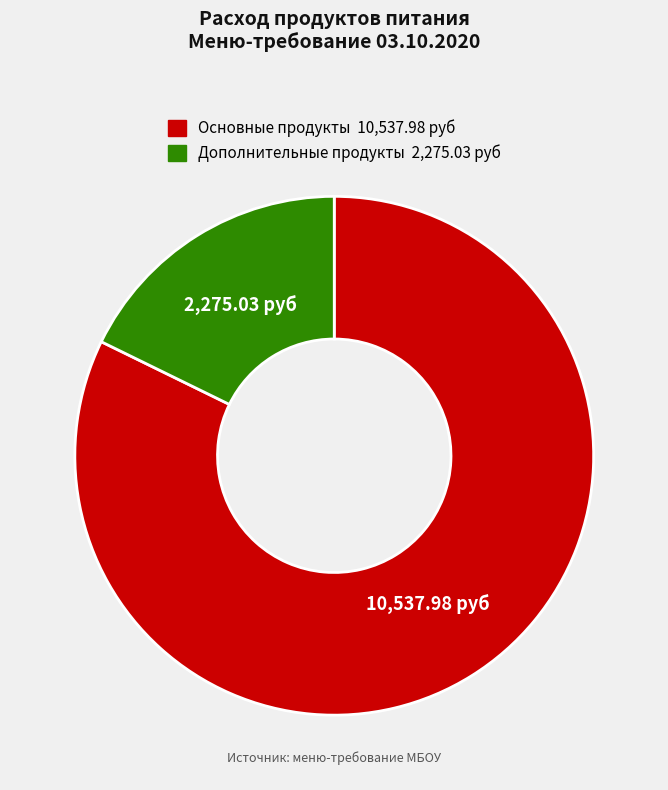

Is there a majority slice in this chart?

Yes